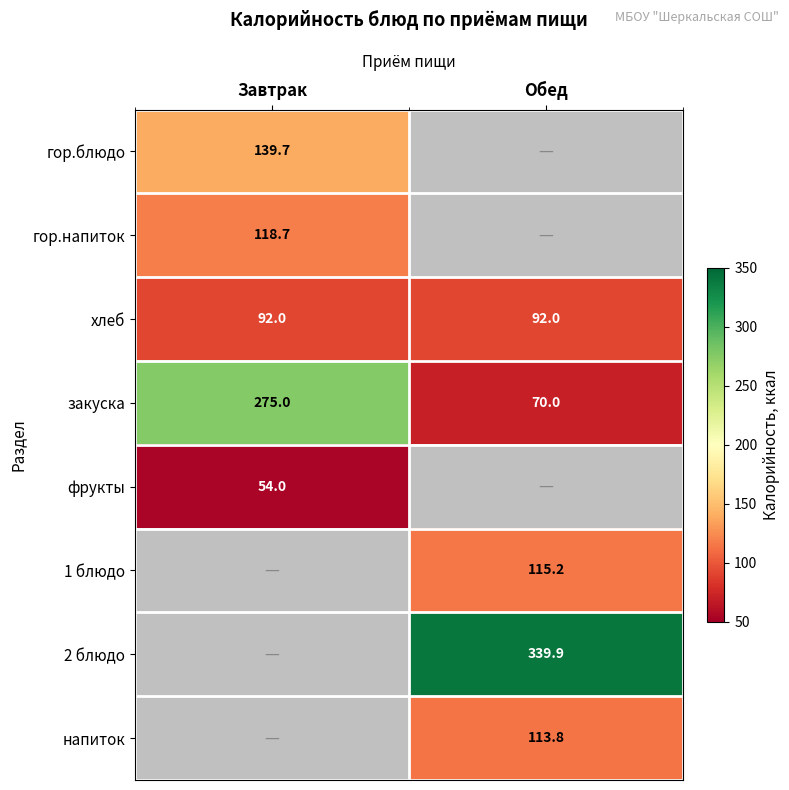

Is the value of фрукты at Завтрак greater than the value of хлеб at Обед?

No